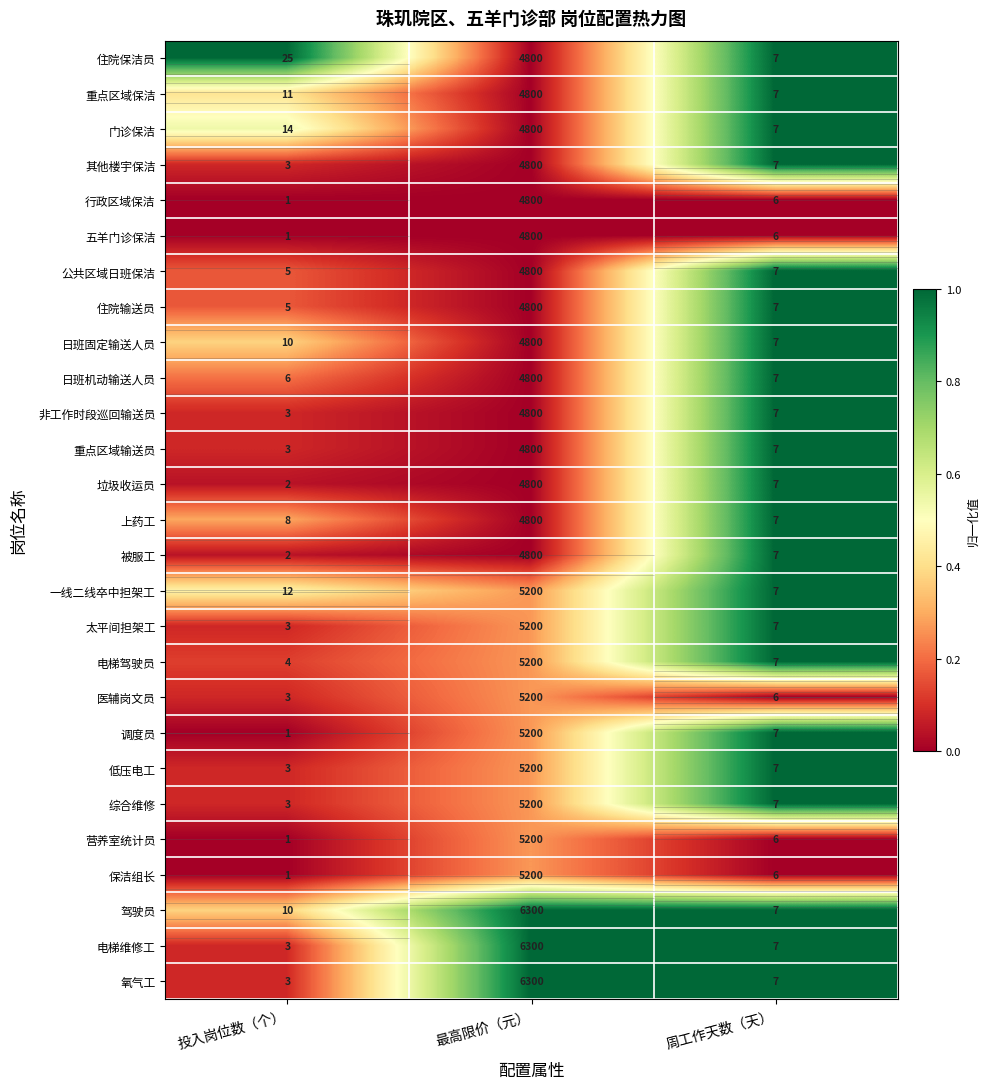

At which label is 低压电工 closest to 0?

投入岗位数（个）